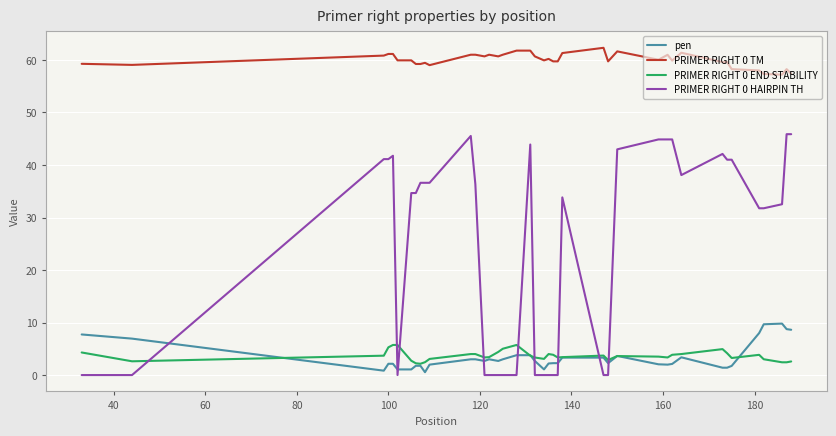

What are all the series names shown in the legend?

pen, PRIMER RIGHT 0 TM, PRIMER RIGHT 0 END STABILITY, PRIMER RIGHT 0 HAIRPIN TH